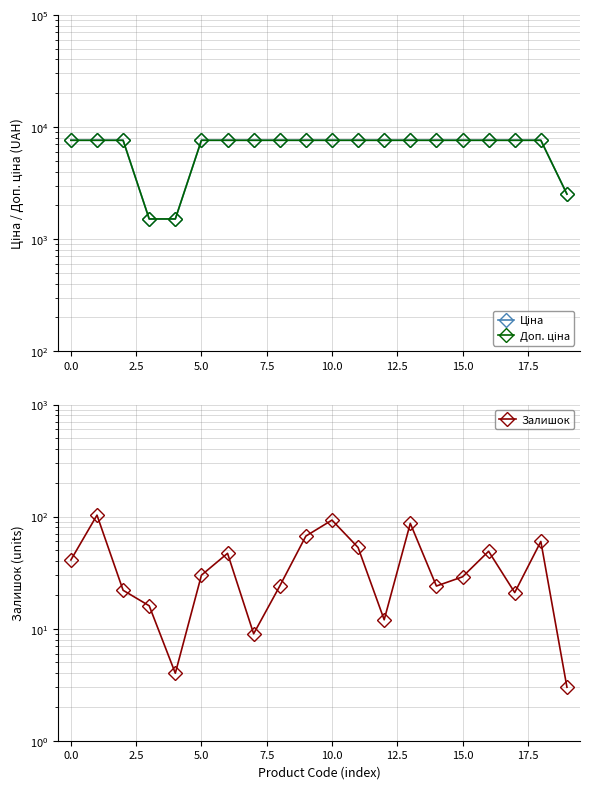

Reading right to left, what are all the values shown in this chart?

Ціна: 2517.2	7607.2	7607.2	7607.2	7607.2	7607.2	7607.2	7607.2	7607.2	7607.2	7607.2	7607.2	7607.2	7607.2	7607.2	1510.8	1510.8	7607.2	7607.2	7607.2
Доп. ціна: 2517.0	7607.2	7607.2	7607.2	7607.2	7607.2	7607.2	7607.2	7607.2	7607.2	7607.2	7607.2	7607.2	7607.2	7607.2	1511.0	1511.0	7607.2	7607.2	7607.2
Залишок: 3.0	60.0	21.0	49.0	29.0	24.0	87.0	12.0	53.0	93.0	67.0	24.0	9.0	47.0	30.0	4.0	16.0	22.0	103.0	41.0